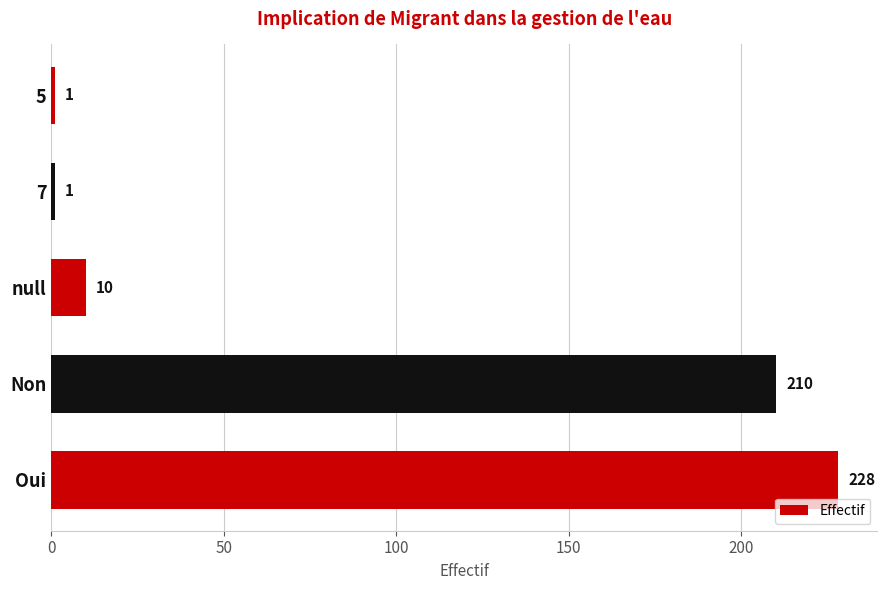

Where is the data nearest to the value 114?

Non